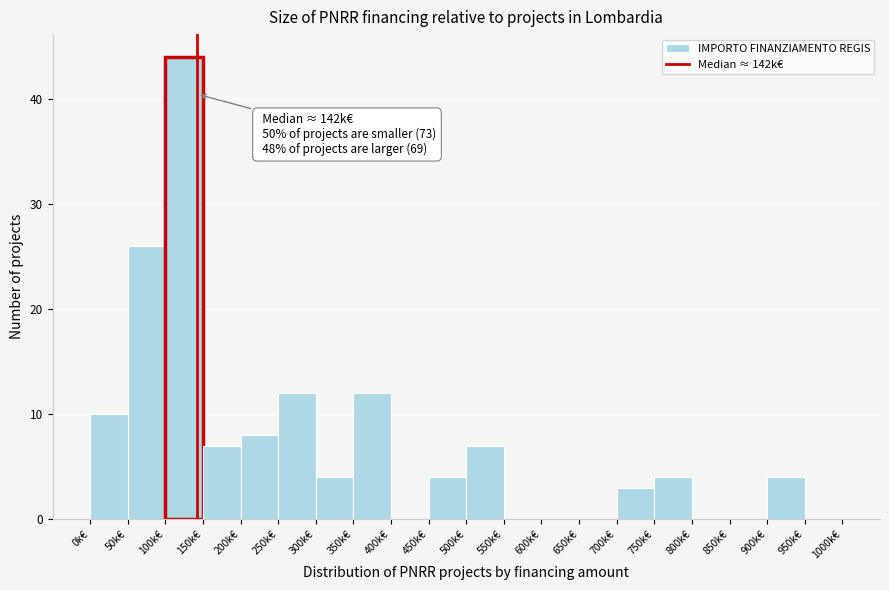

Which range on the x-axis has the tallest bar?

100 to 150